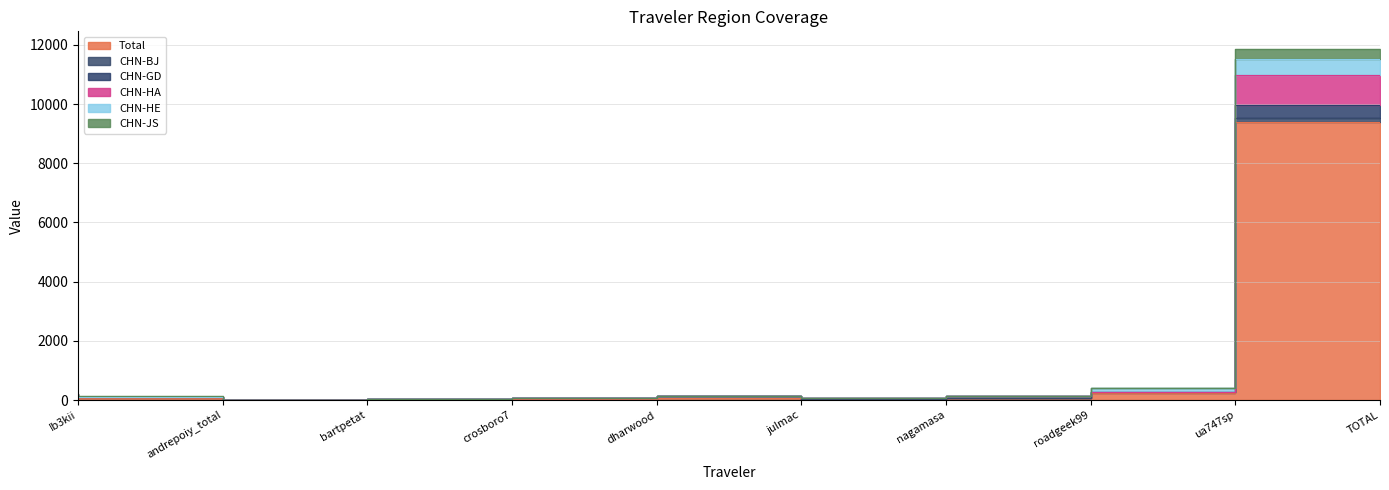

At which label does CHN-HA first exceed 131?

Ib3kii